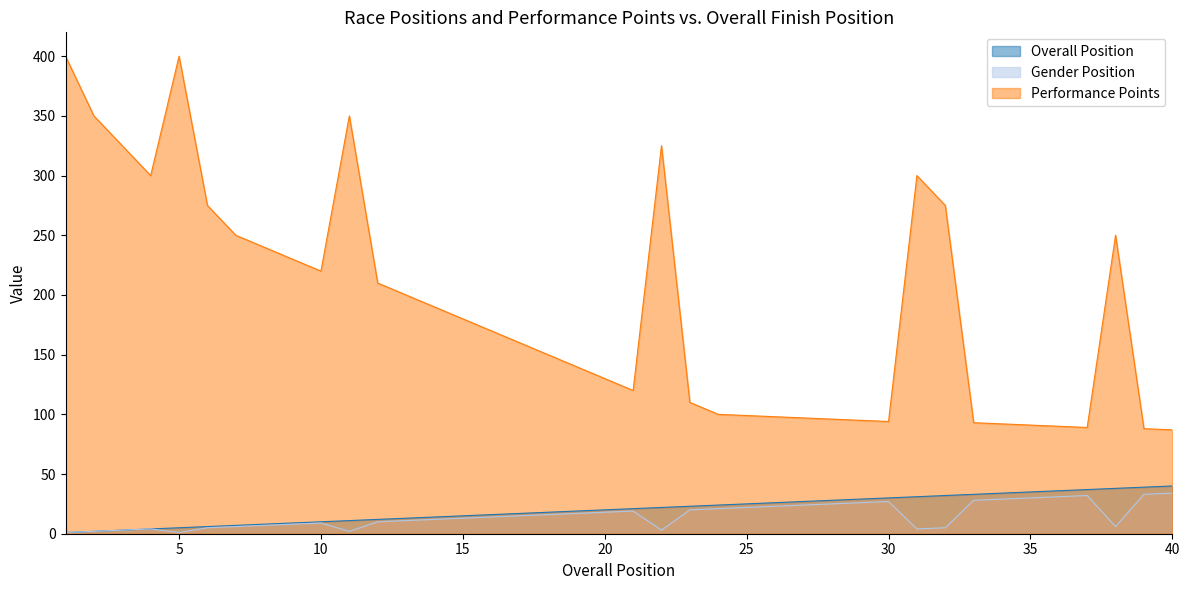

Which series has the largest range (max minus min)?

Performance Points